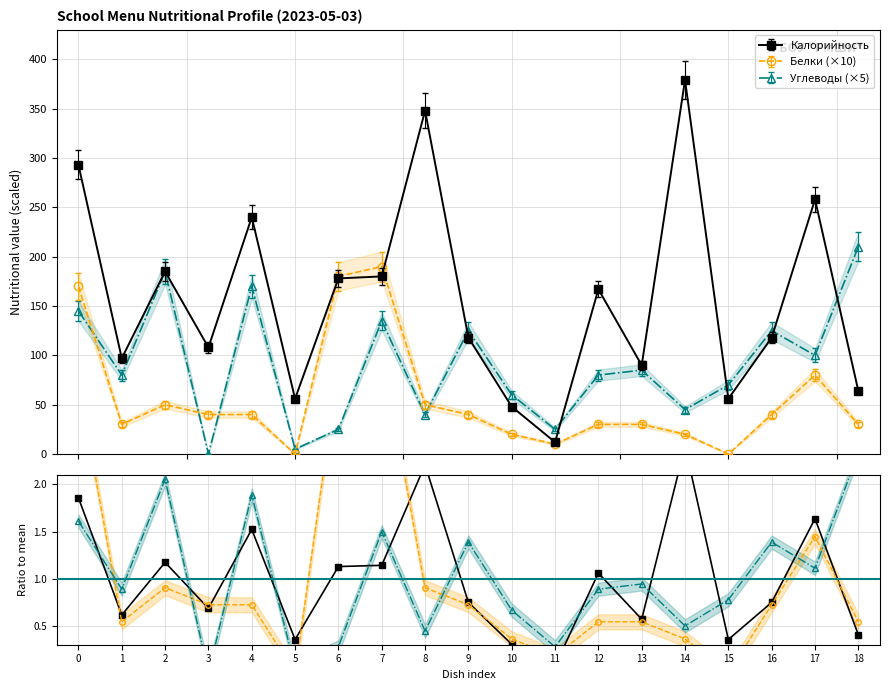

The value of Белки (×10) at 2 is 0.9. True or false?

True